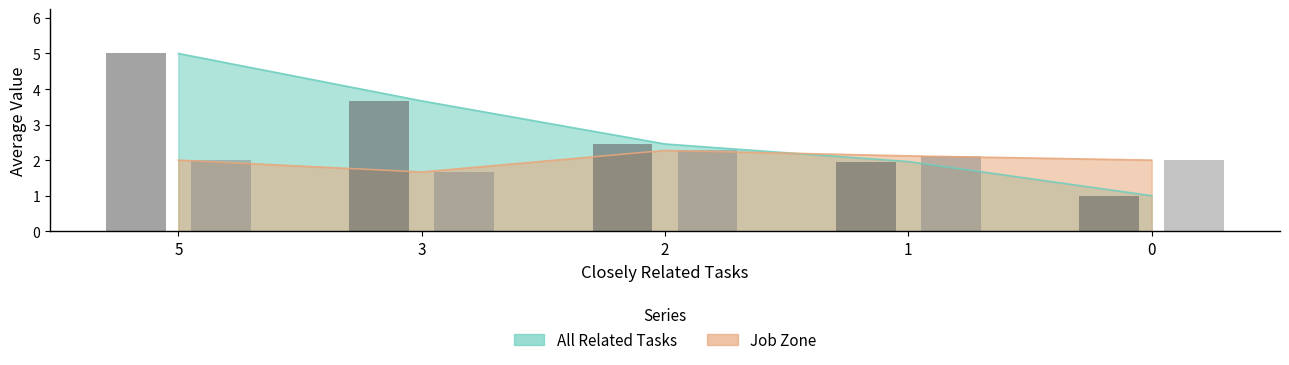

What is the sum of all Job Zone (bar) values?

10.1